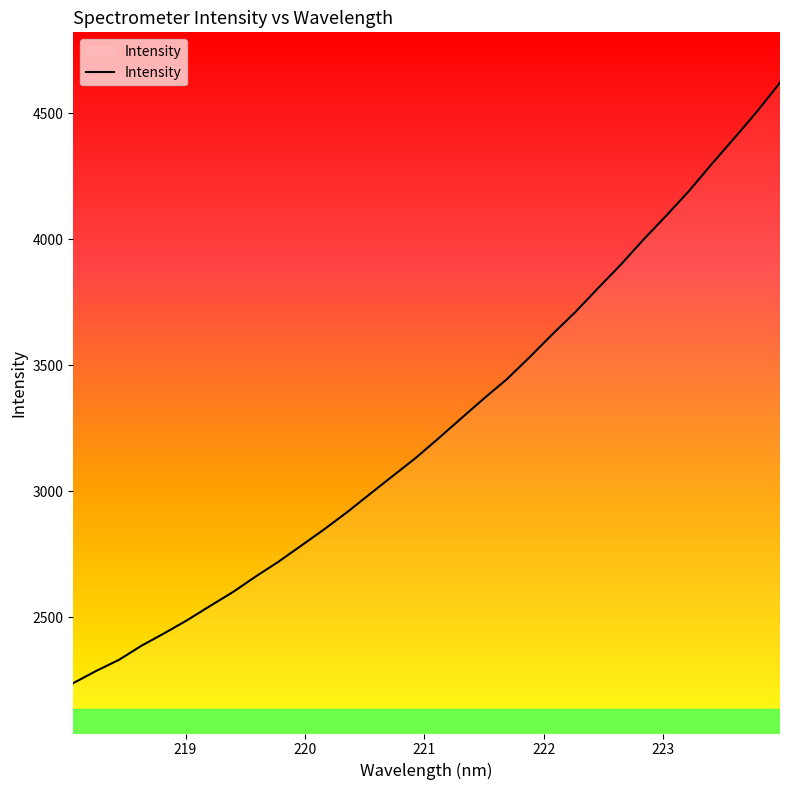

What is the difference between the maximum and second lowest values?

2334.9